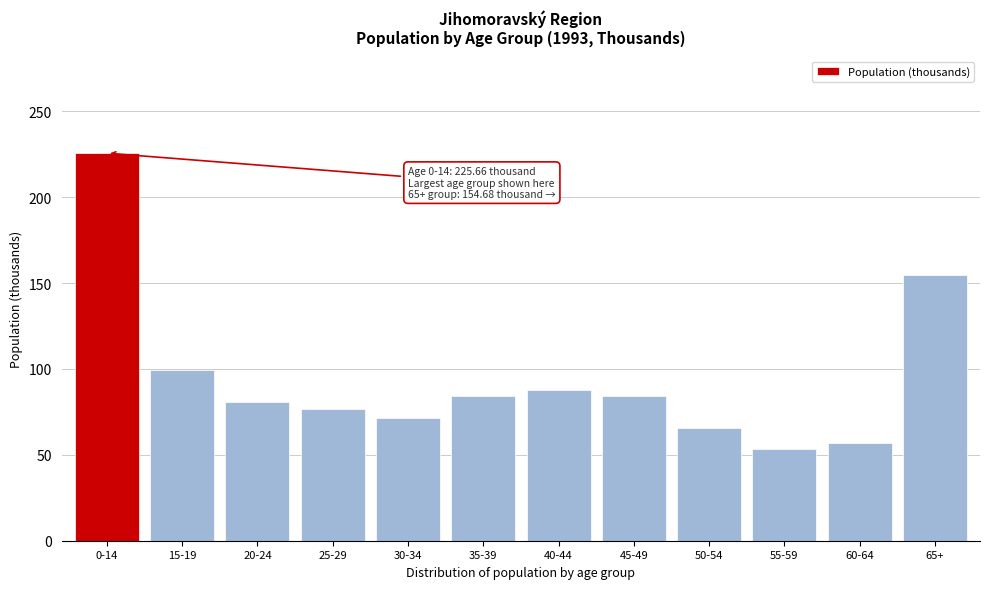

True or false: the data shows 87.6 at 40-44.

True